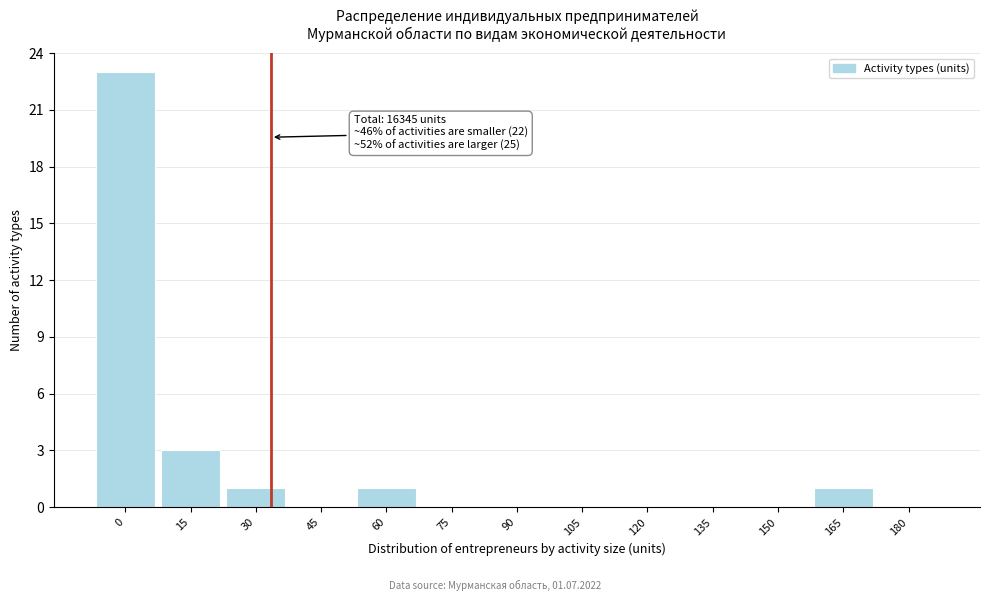

Reading right to left, list all the values displayed in this chart.

180=0	165=1	150=0	135=0	120=0	105=0	90=0	75=0	60=1	45=0	30=1	15=3	0=23